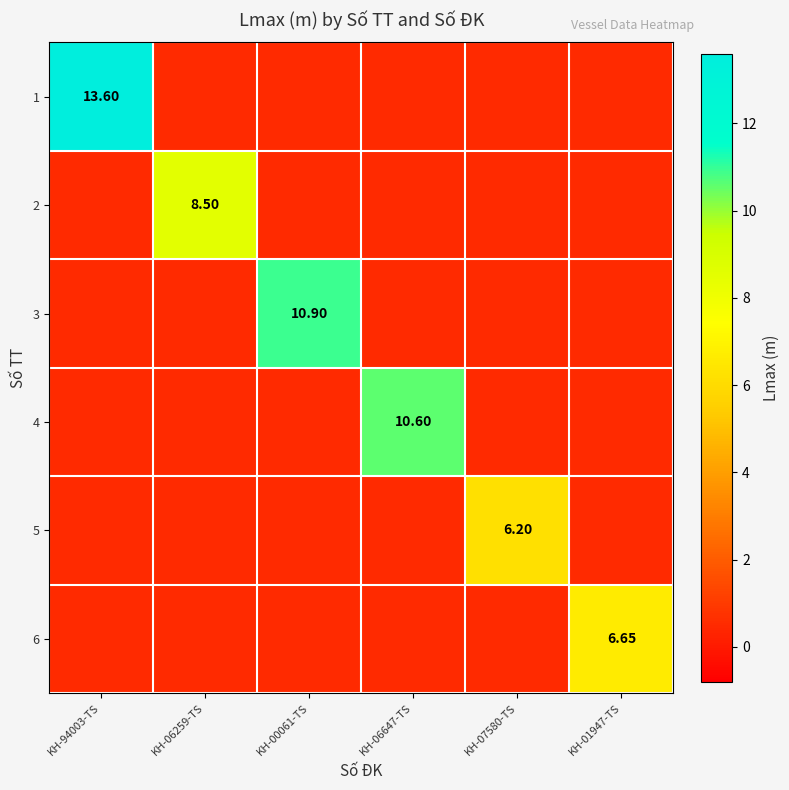

Which series has the largest range (max minus min)?

1